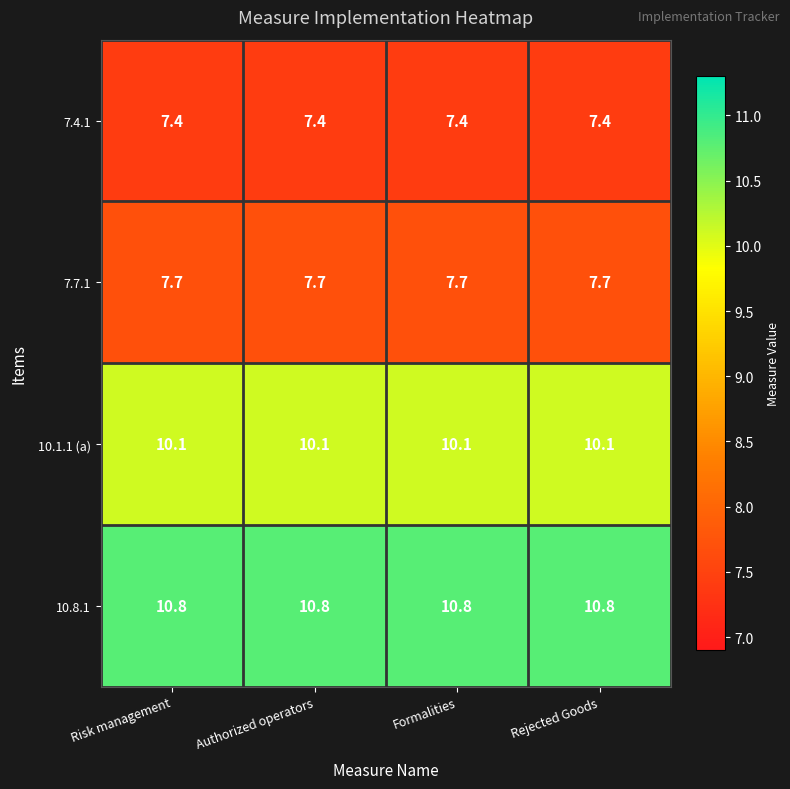

What is the total value across all series at Authorized operators?

36.0